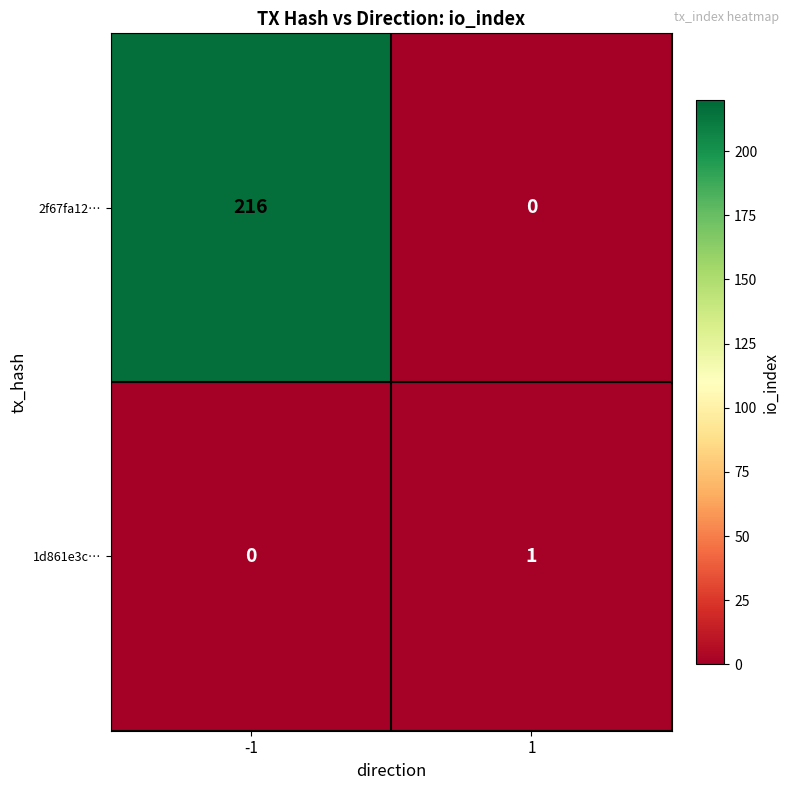

What is the sum of all 2f67fa12… values?

216